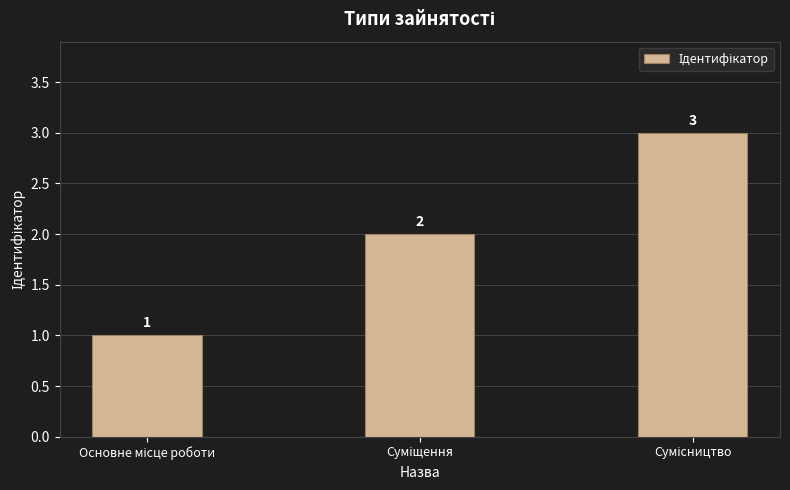

What is the value of the 2nd bar from the left?

2